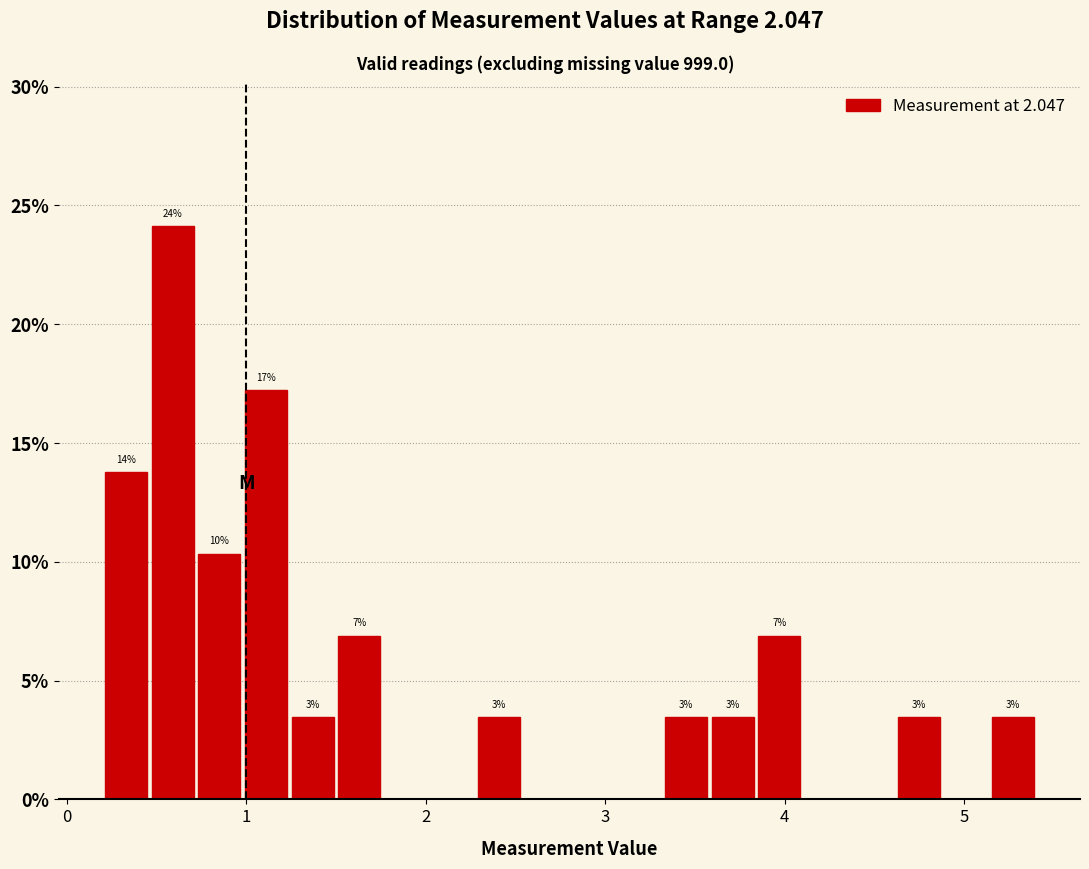

Read against the x-axis, roughly where is the centre of the tallest bar?

0.6